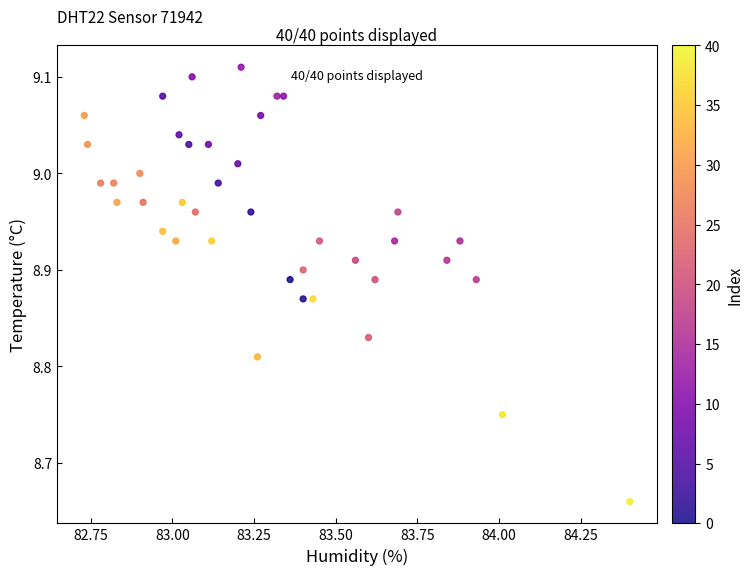

What is the range of X values (max minus min)?

1.7